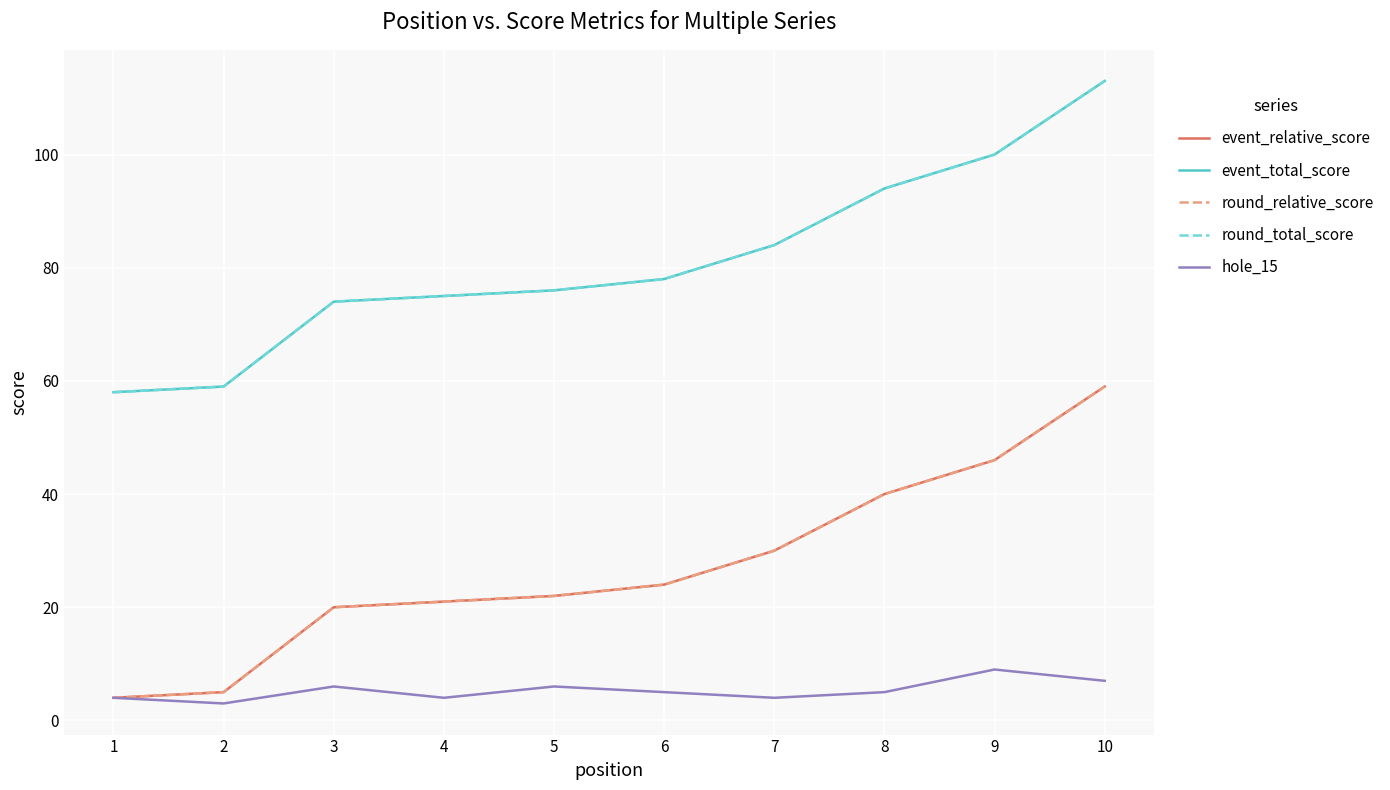

The event_relative_score series shows 21 at 4. True or false?

True